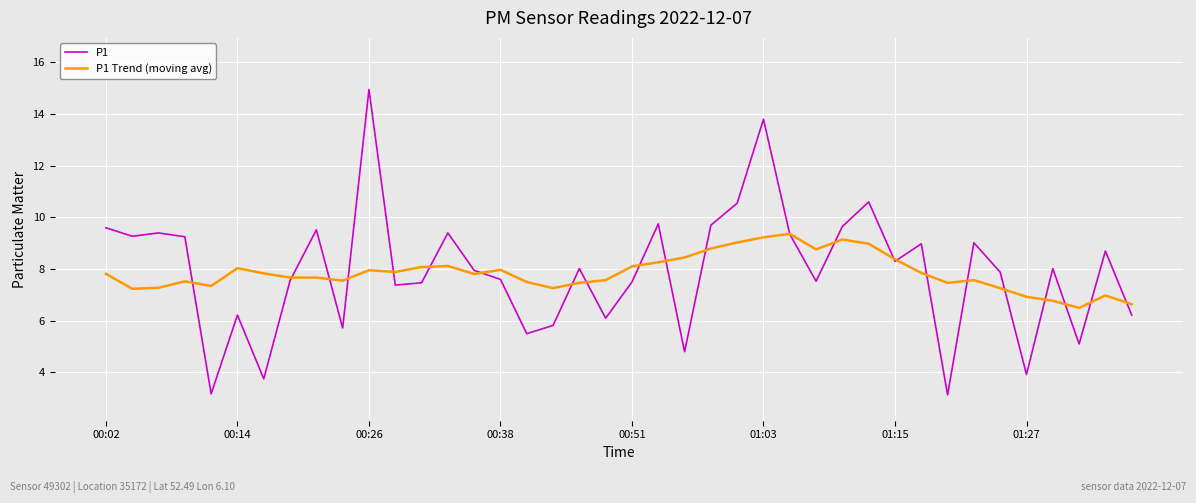

What is the difference between the second highest and second lowest values in the P1 series?

10.6